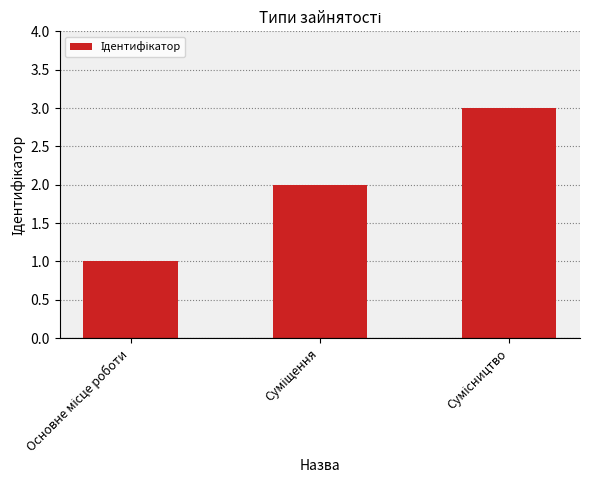

What is the greatest value displayed?

3